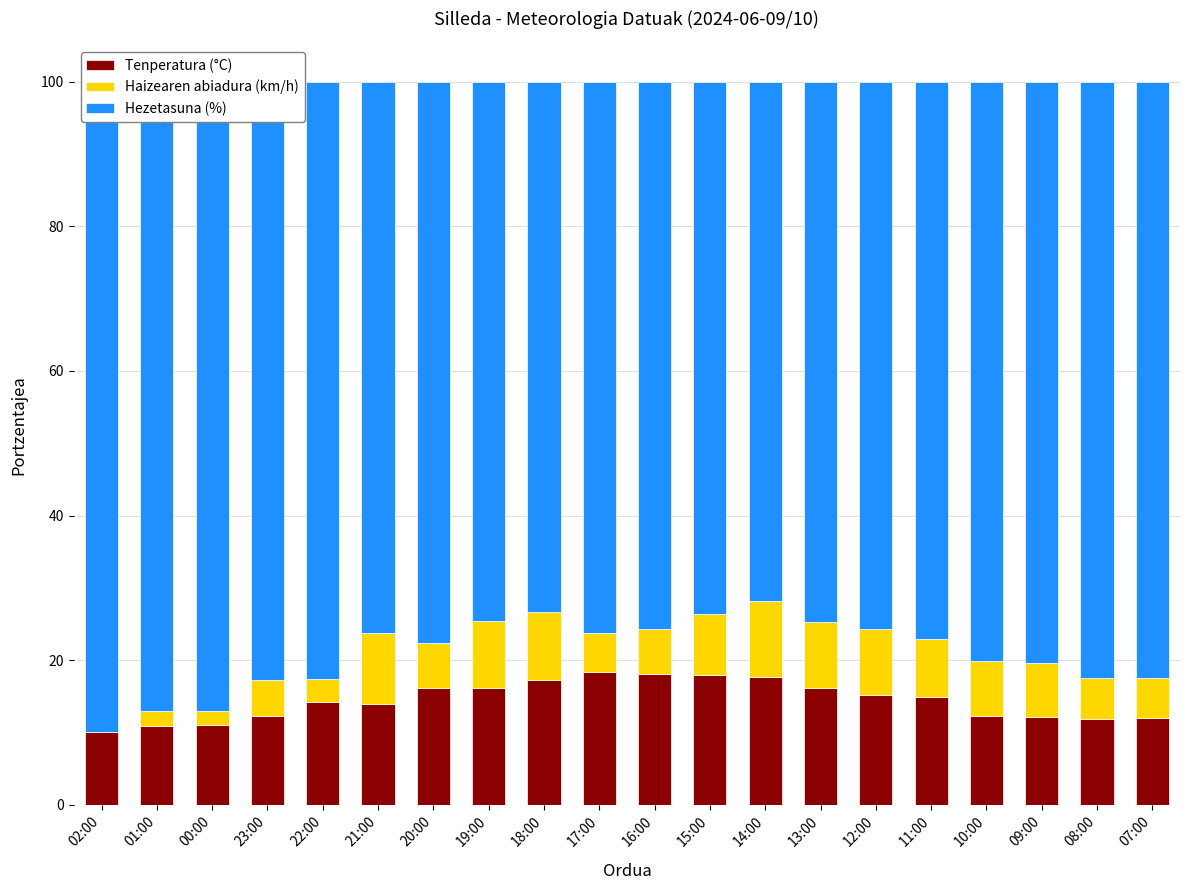

Which series changed the most between 21:00 and 08:00?

Hezetasuna (%)